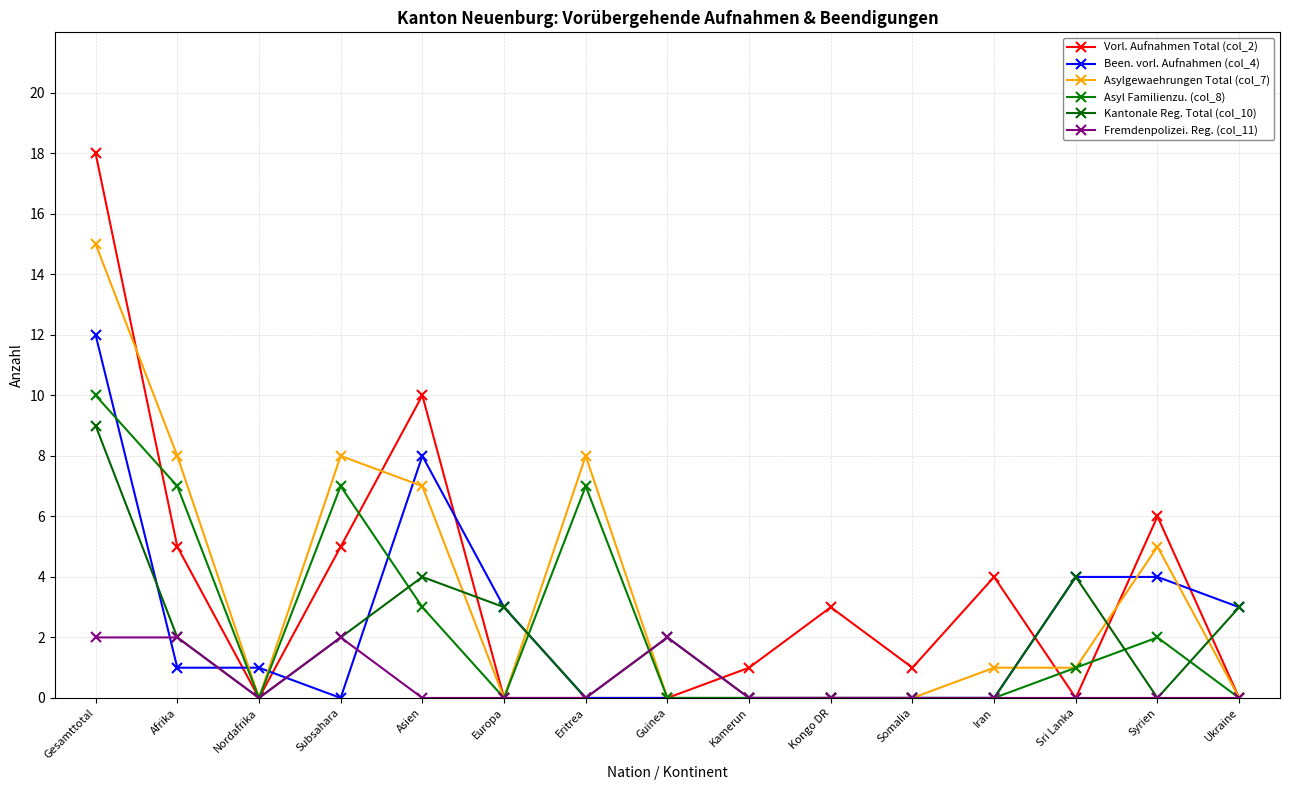

What is the label of the 15th point from the left?

Ukraine